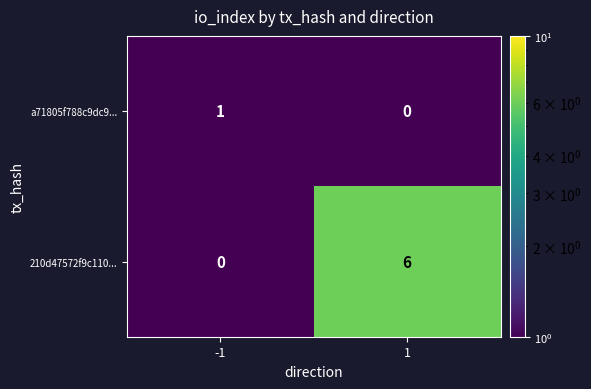

Rank the series by their maximum value, from highest to lowest.

210d47572f9c110..., a71805f788c9dc9...